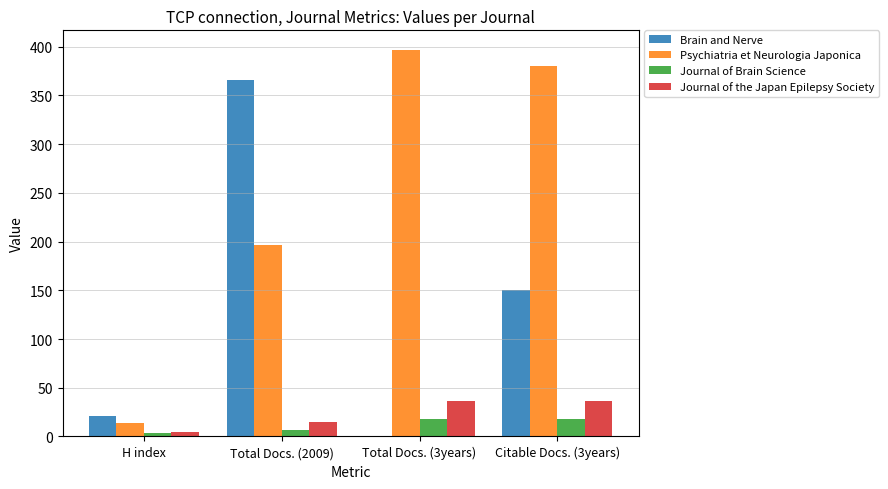

Reading left to right, what are all the values shown in this chart?

Brain and Nerve: 21	366	0	150
Psychiatria et Neurologia Japonica: 14	197	397	380
Journal of Brain Science: 4	7	18	18
Journal of the Japan Epilepsy Society: 5	15	36	36